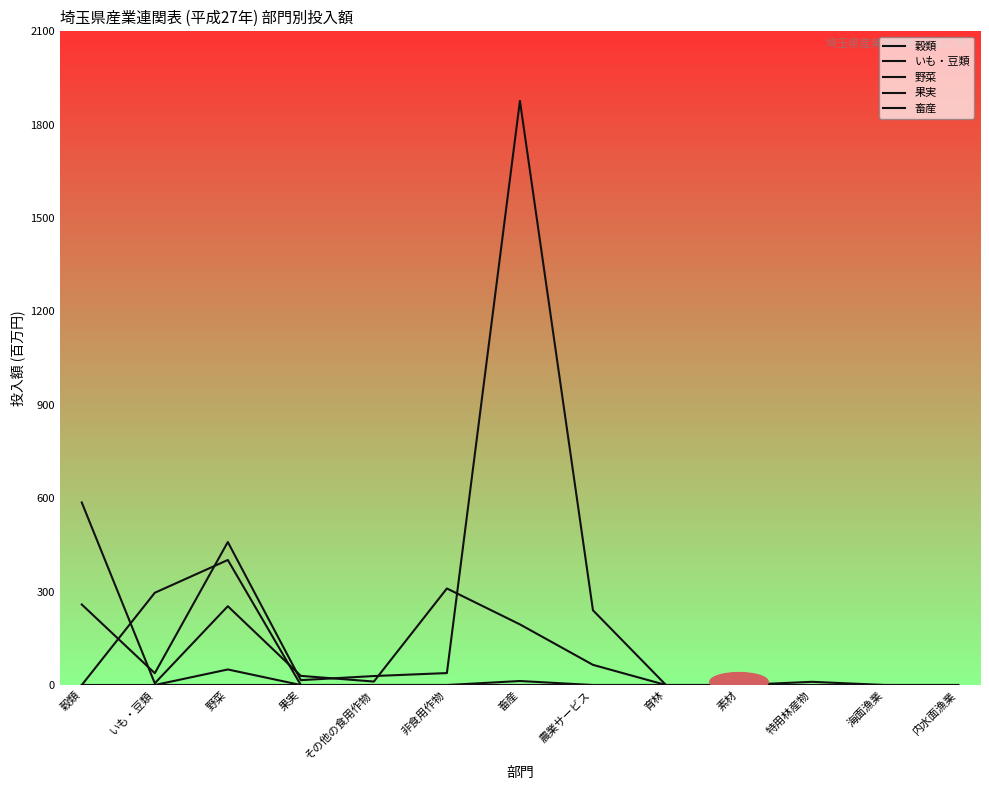

Does the chart have visible grid lines?

No